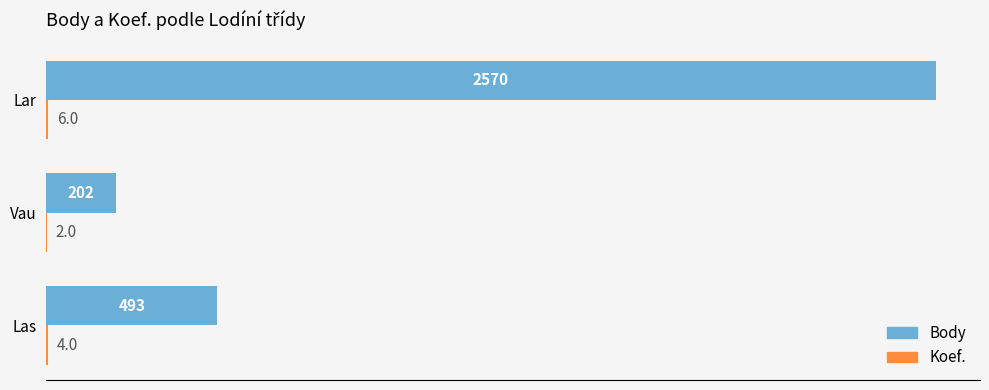

Which series has the largest total across all categories?

Body